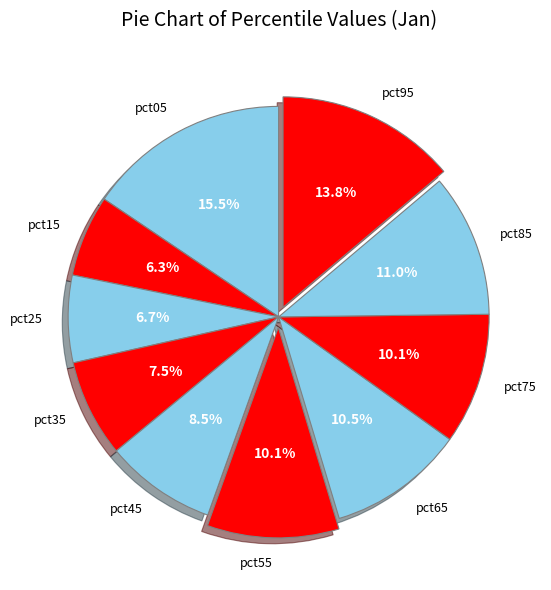

Combined, do pct85 and pct45 account for over 50%?

No